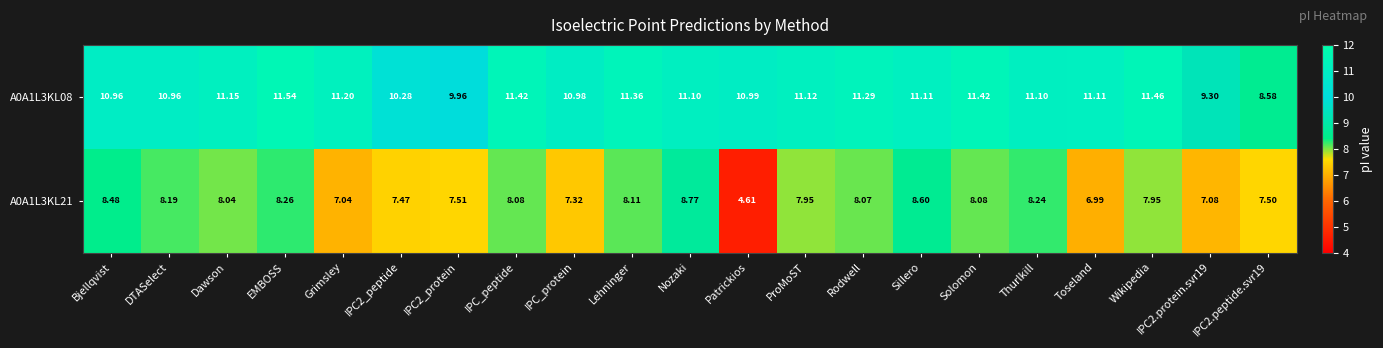

Is the value of A0A1L3KL08 at Grimsley greater than the value of A0A1L3KL21 at IPC_protein?

Yes